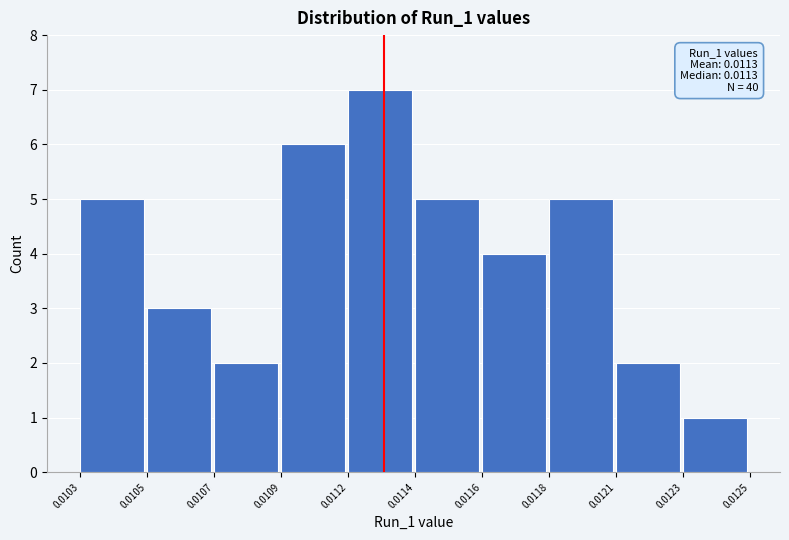

Reading left to right, extract all data points from this chart.

0.0103=5	0.0105=3	0.0107=2	0.0109=6	0.0112=7	0.0114=5	0.0116=4	0.0118=5	0.0121=2	0.0123=1